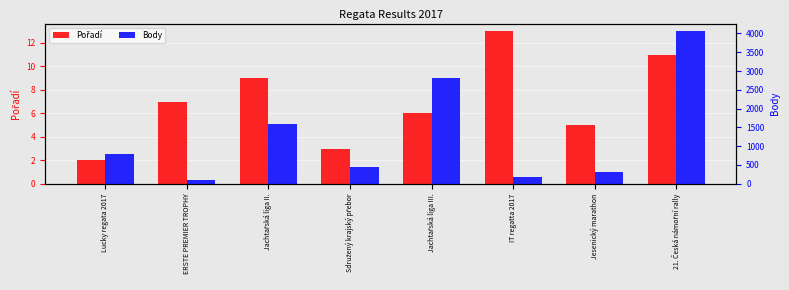

Reading right to left, extract all data points from this chart.

Pořadí: 21. Česká námořní rally=11	Jesenický marathon=5	IT regatta 2017=13	Jachtařská liga III.=6	Sdružený krajský přebor=3	Jachtařská liga II.=9	ERSTE PREMIER TROPHY=7	Lucky regata 2017=2
Body: 21. Česká námořní rally=4060	Jesenický marathon=305	IT regatta 2017=191	Jachtařská liga III.=2814	Sdružený krajský přebor=452	Jachtařská liga II.=1582	ERSTE PREMIER TROPHY=101	Lucky regata 2017=804